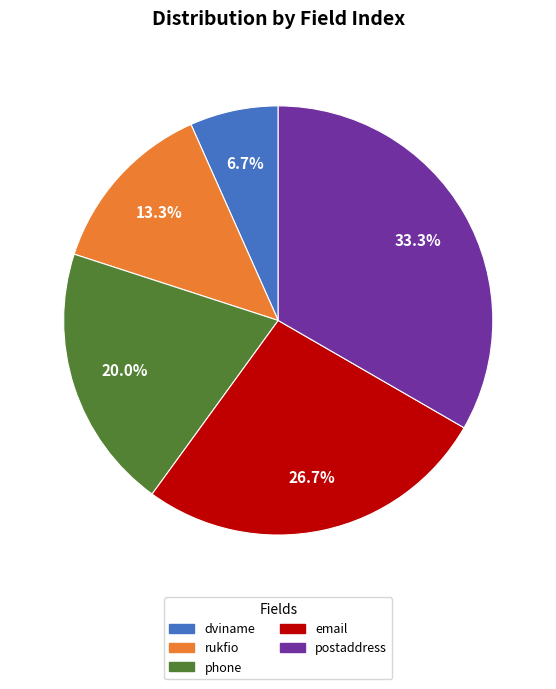

To the nearest percent, what percentage of the pie is rukfio?

13%